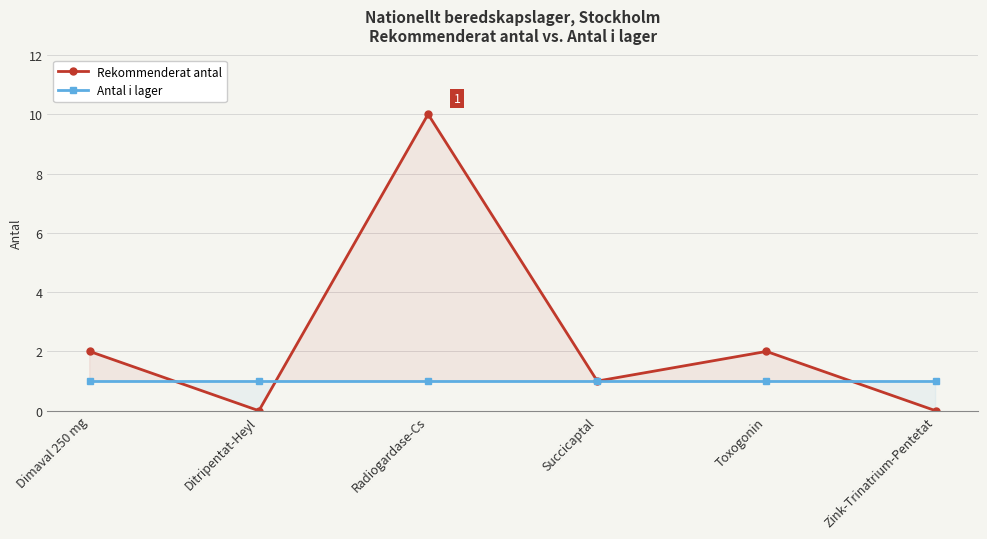

Which series has the largest range (max minus min)?

Rekommenderat antal